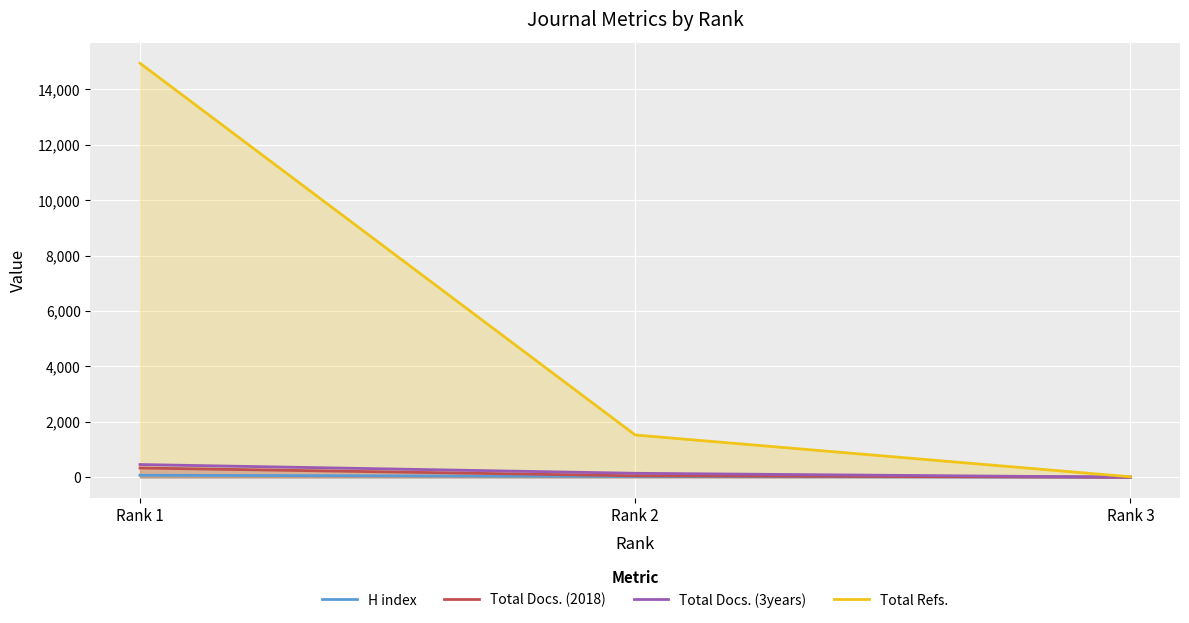

True or false: Total Docs. (3years) has a value of 5 at Rank 3.

True